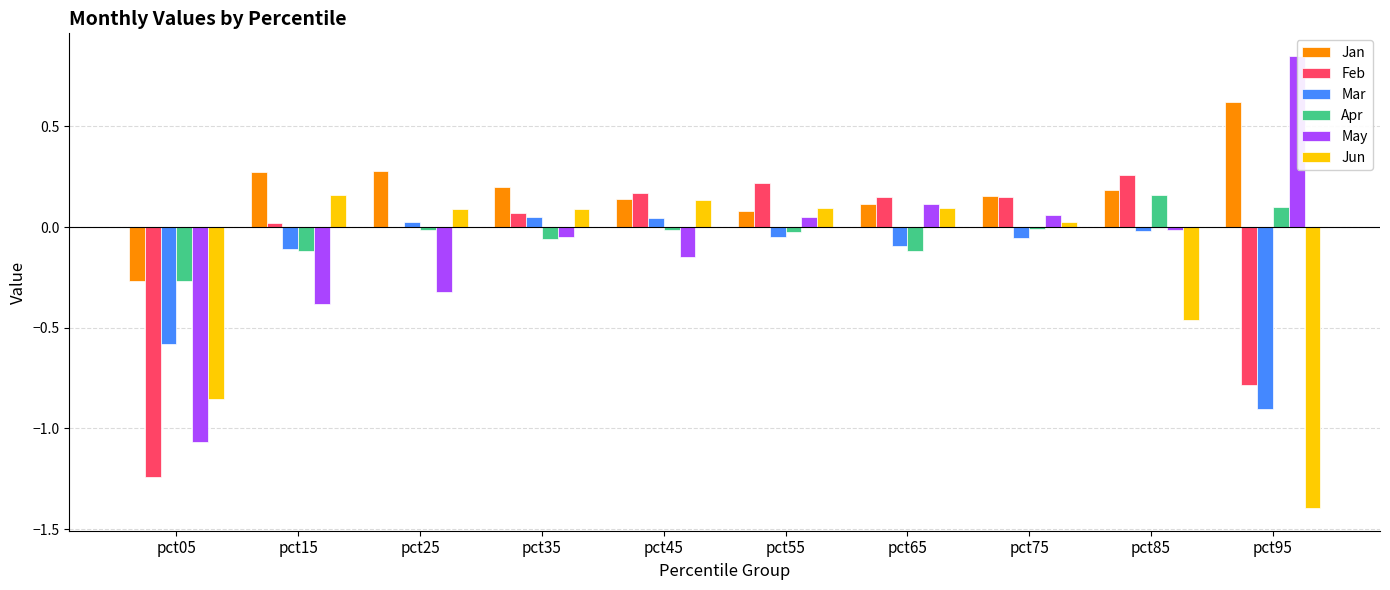

Which series has the largest total across all categories?

Jan